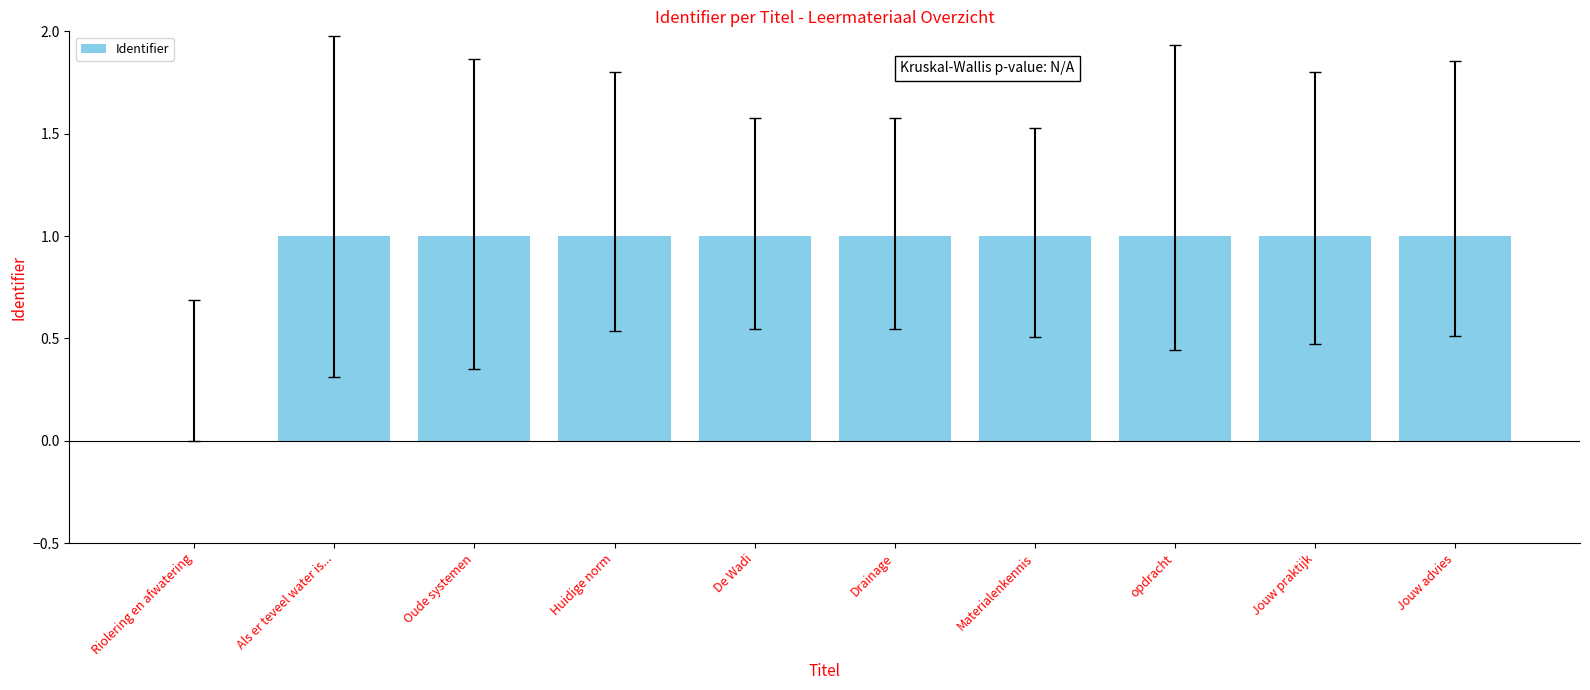

Are the bars horizontal?

No